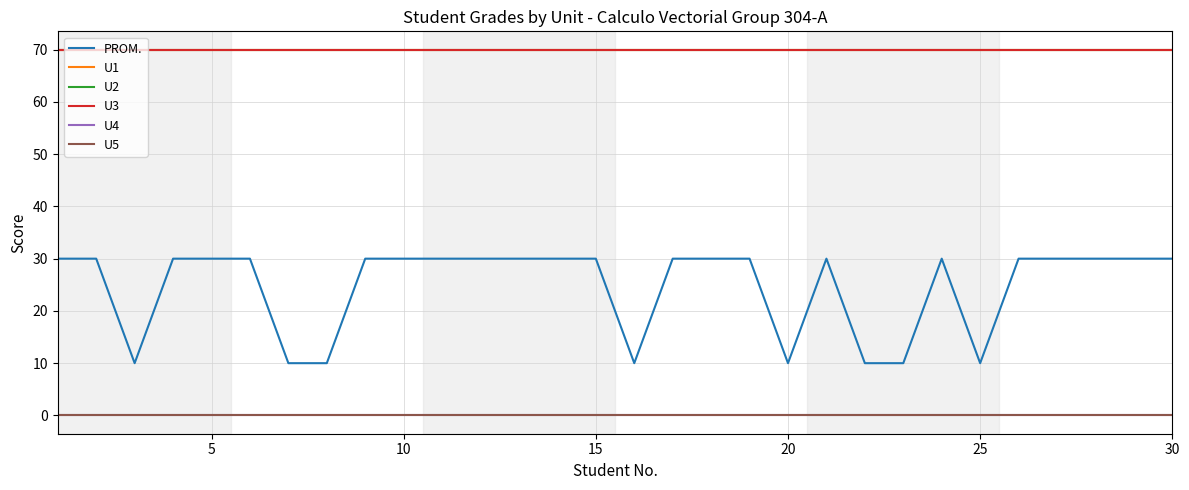

Is this an area chart (filled region under the line)?

No